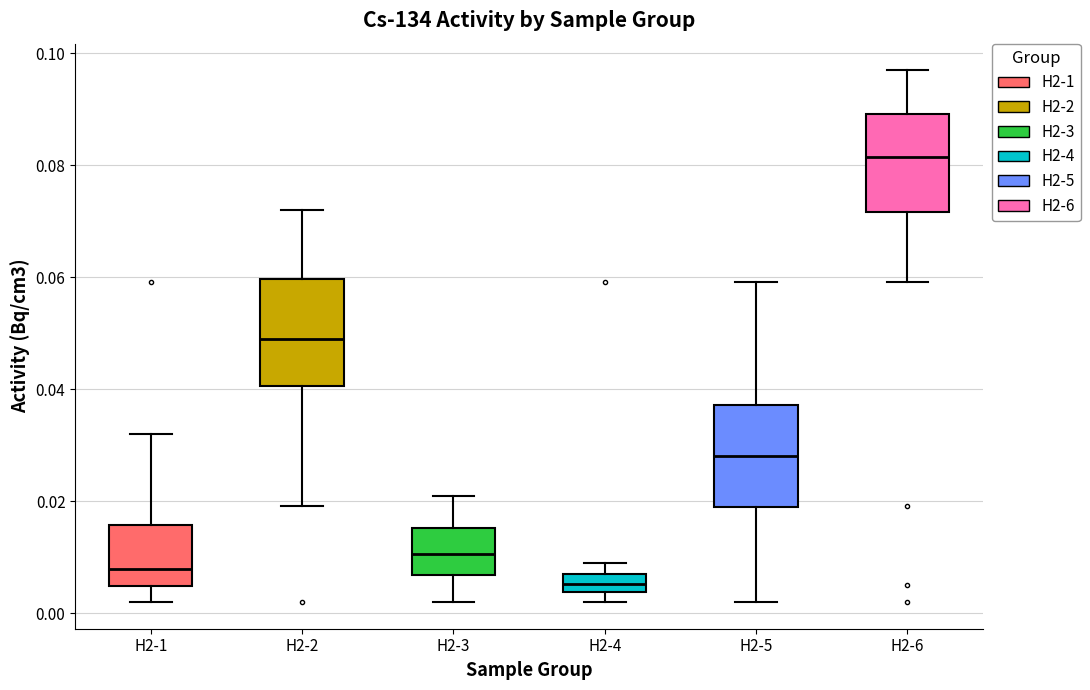

Reading left to right, read every box against the y-axis: the position of its median line, the range the box covers, and the ends of its whiskers. The values are not printed on the chart, so give them approximately, as read against the axis.

H2-1: median 0.008, box 0.004 to 0.016, whiskers 0.002 to 0.032
H2-2: median 0.050, box 0.040 to 0.060, whiskers 0.020 to 0.072
H2-3: median 0.010, box 0.006 to 0.016, whiskers 0.002 to 0.022
H2-4: median 0.006, box 0.004 to 0.008, whiskers 0.002 to 0.008 (above the box's upper edge)
H2-5: median 0.028, box 0.018 to 0.038, whiskers 0.002 to 0.060
H2-6: median 0.082, box 0.072 to 0.090, whiskers 0.060 to 0.098